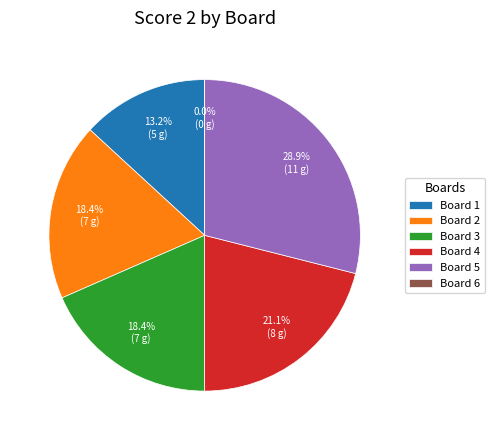

Is there any slice that represents more than half of the pie?

No